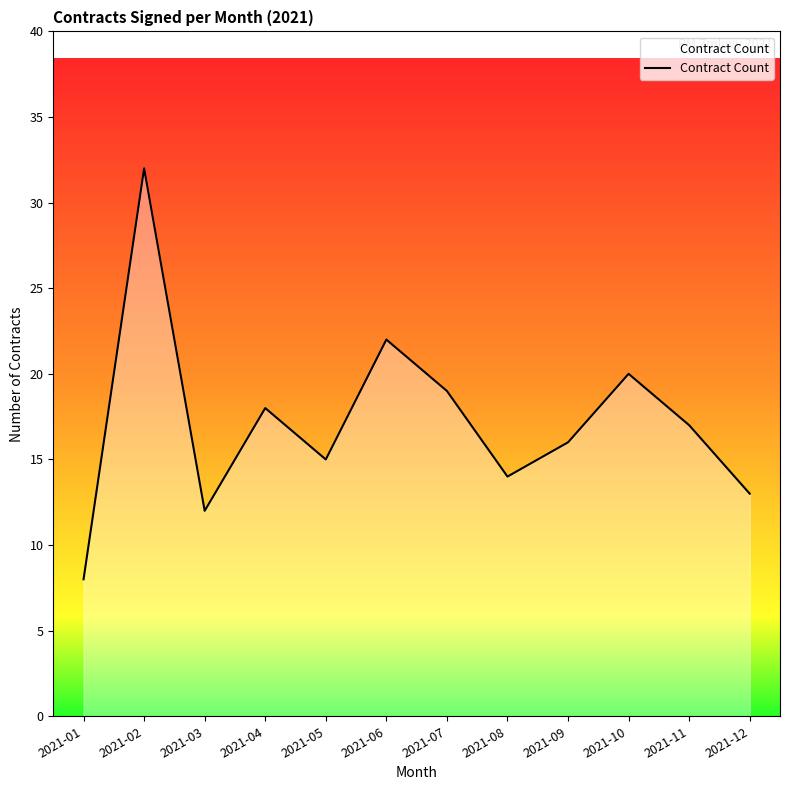

Between 2021-03 and 2021-11, which is larger?

2021-11